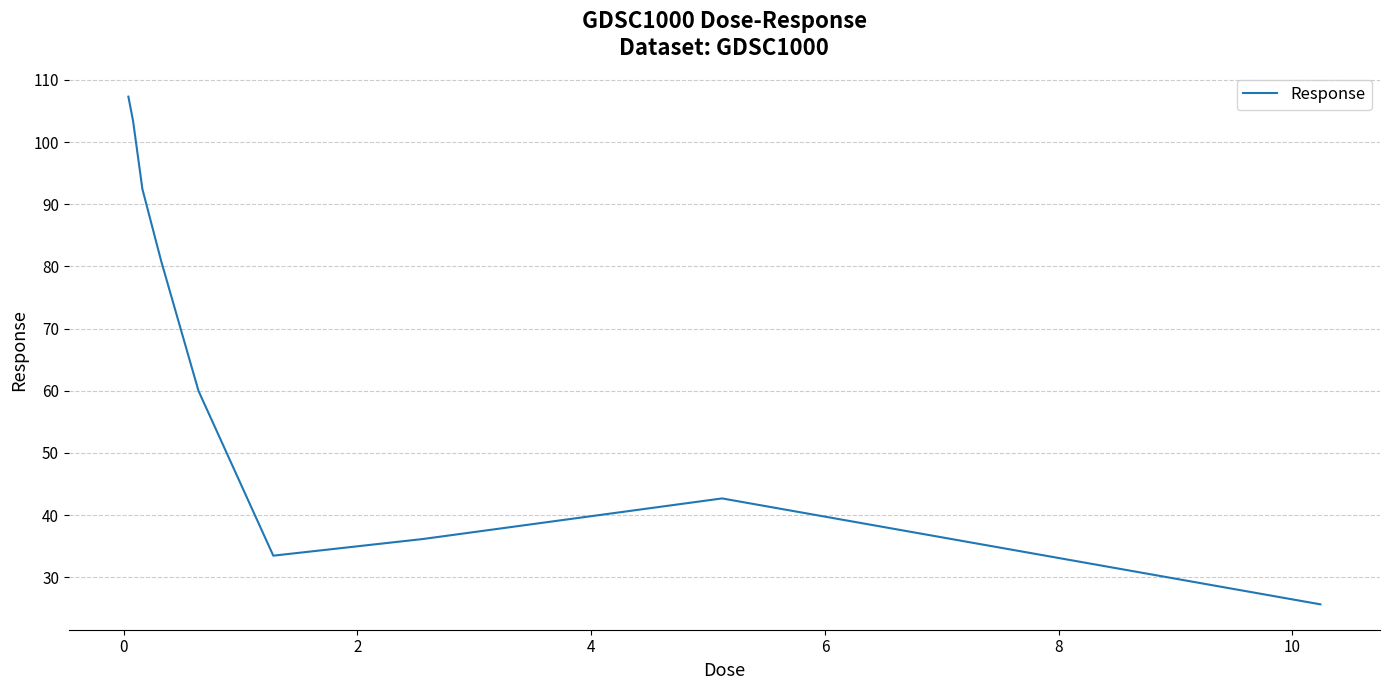

How many lines are shown in the chart?

1